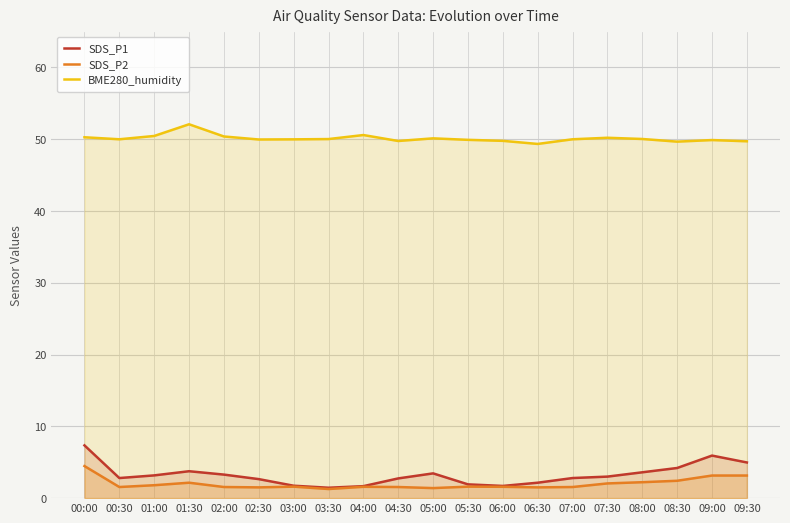

At which category does the chart reach its minimum across all series?

03:30